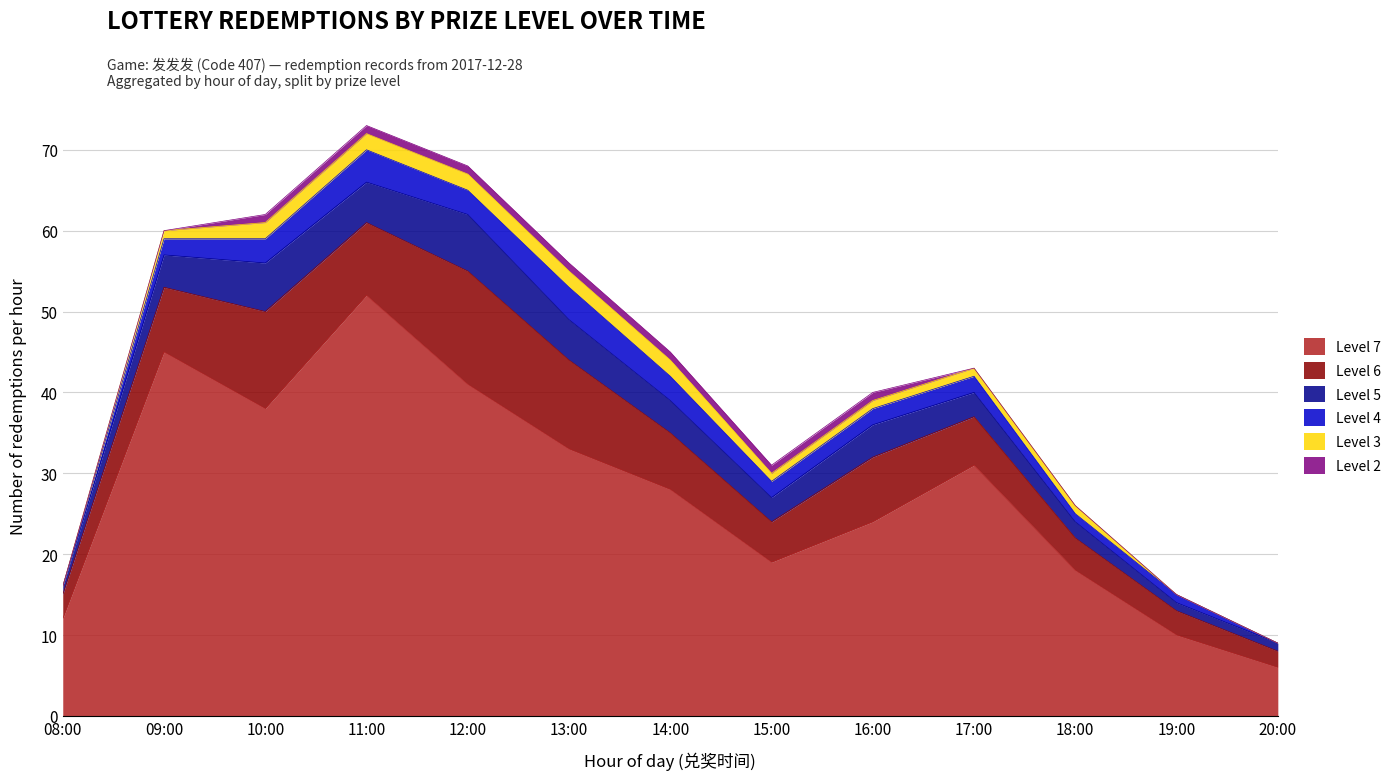

How many data points in Level 6 are above 7?

6